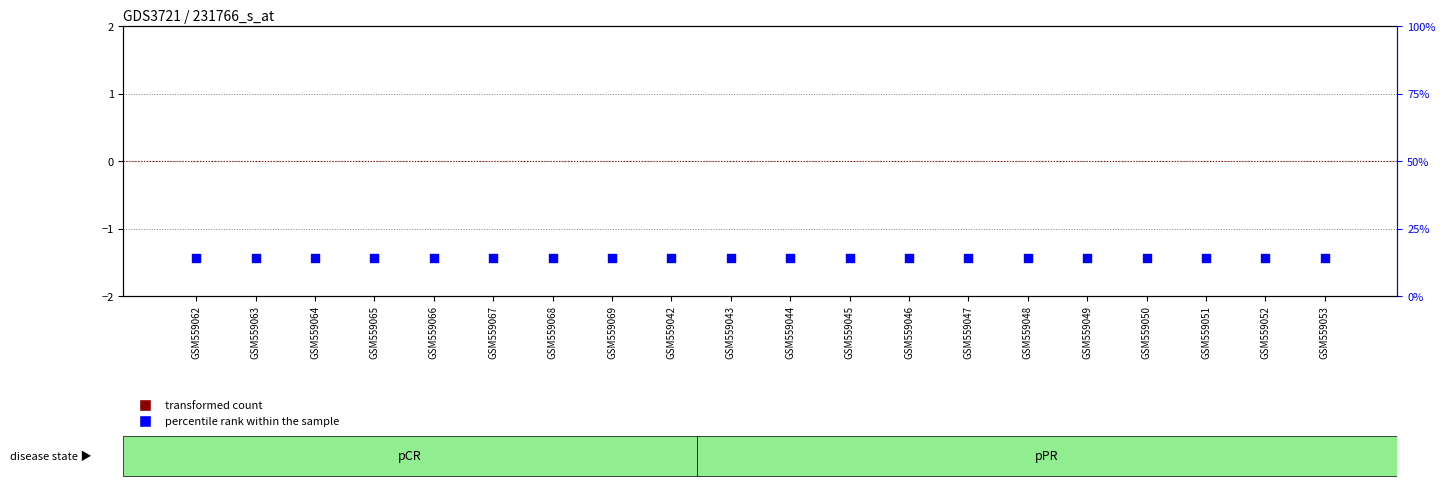

What are all the series names shown in the legend?

transformed count, percentile rank within the sample